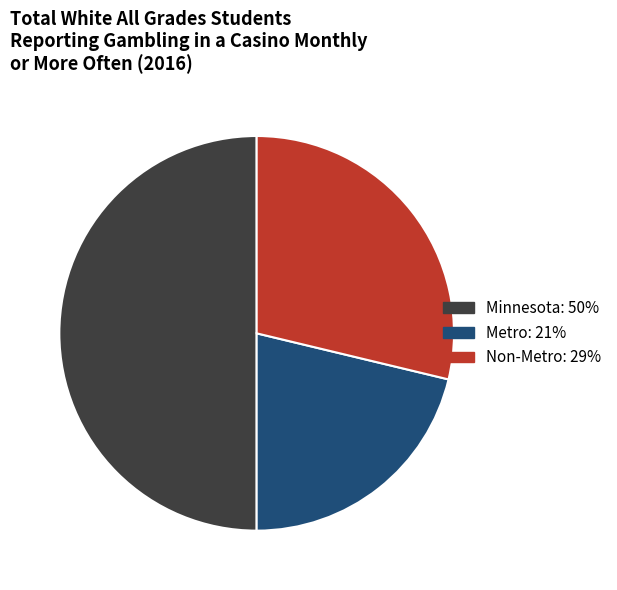

What is the ratio of the value at Minnesota to the value at Metro?

2.4